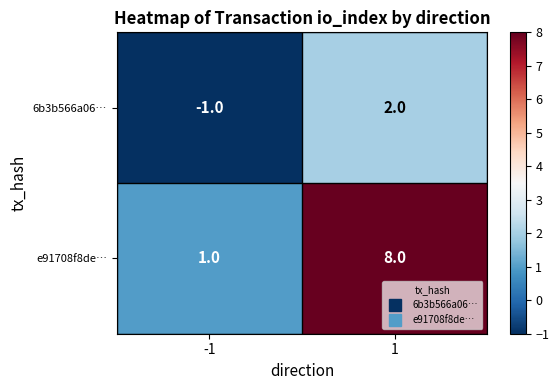

The value of 6b3b566a06… at -1 is 0. True or false?

False